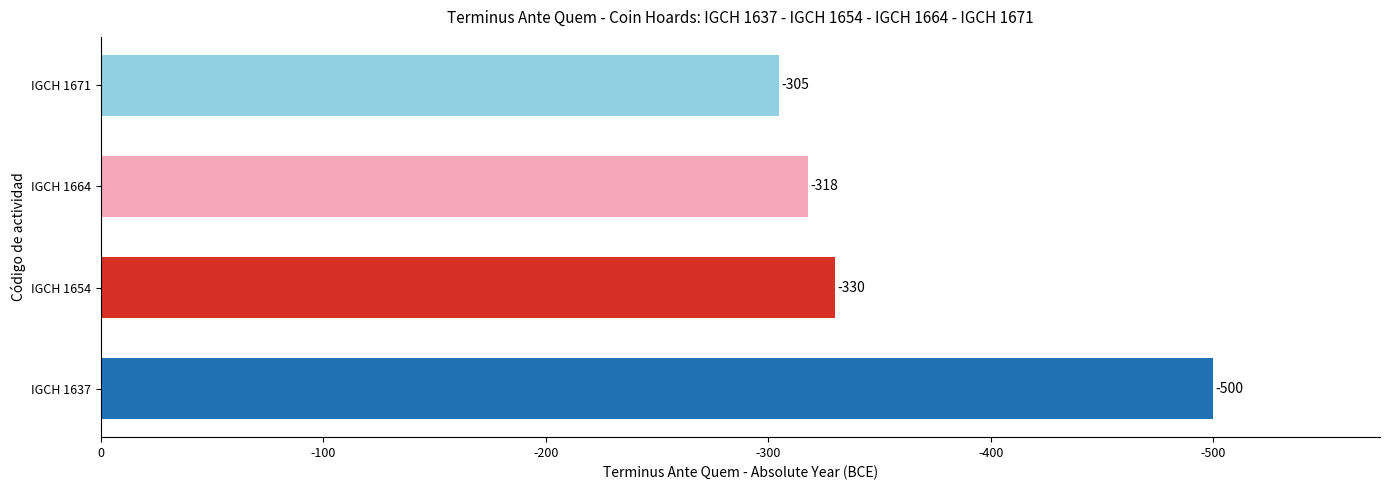

Are the bars horizontal?

Yes